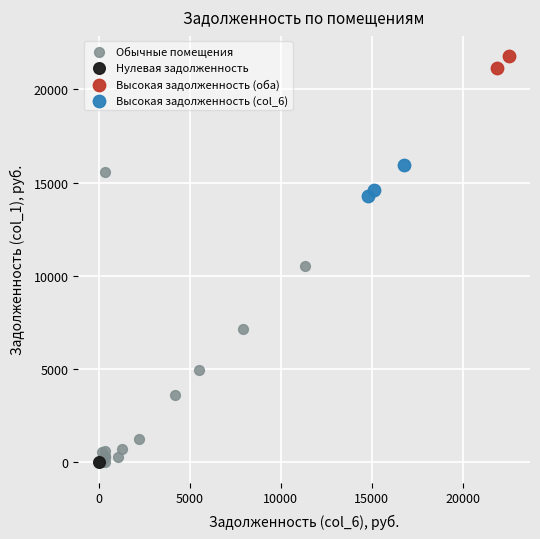

What are all the series names shown in the legend?

Обычные помещения, Нулевая задолженность, Высокая задолженность (оба), Высокая задолженность (col_6)